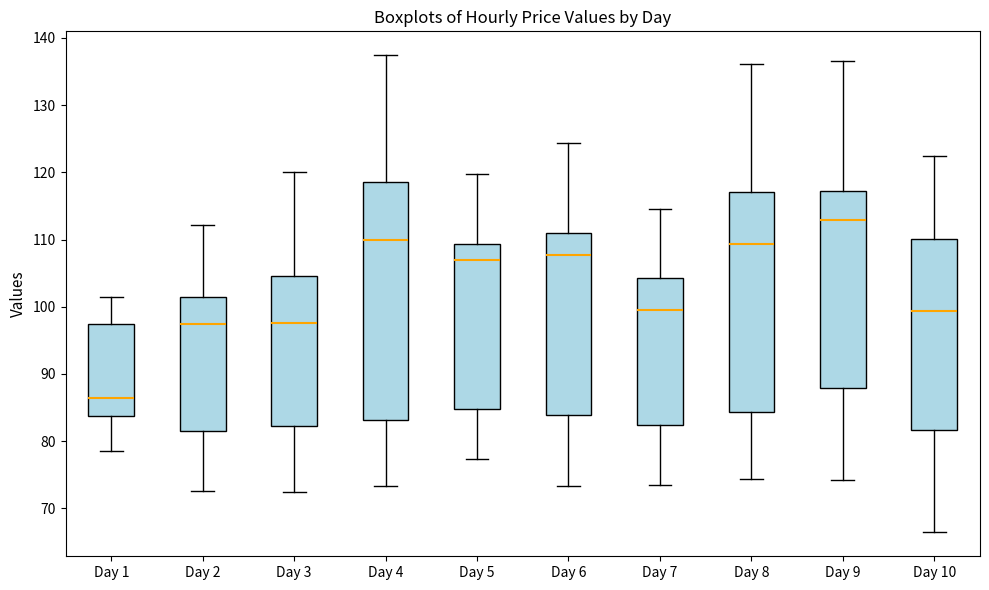

Which box has the highest median line?

Day 9